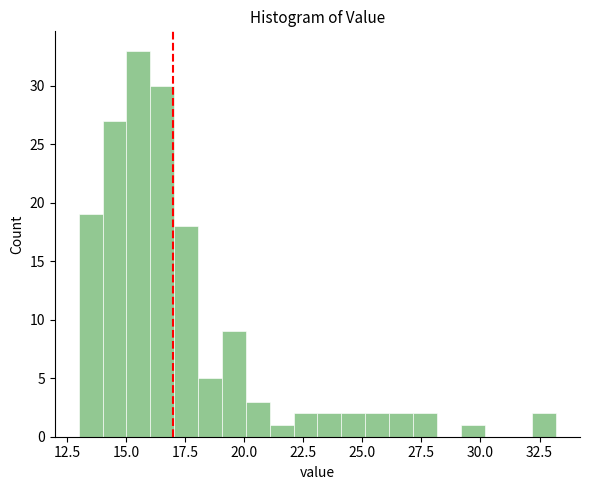

Read against the x-axis, roughly where is the centre of the tallest bar?

15.5